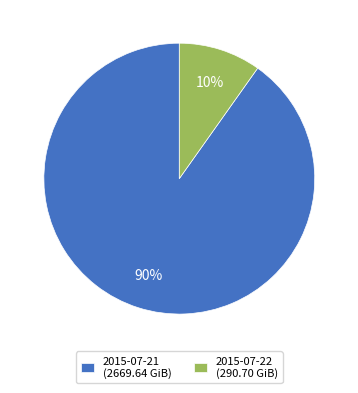

Count the number of slices in the pie.

2